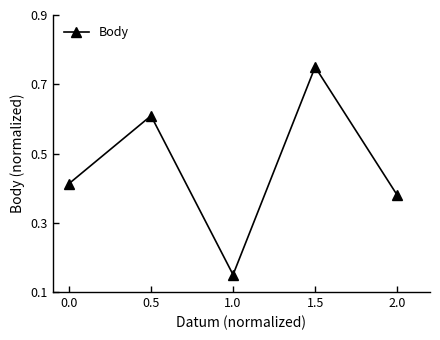

How many points are higher than both their immediate neighbors (excluding endpoints)?

2